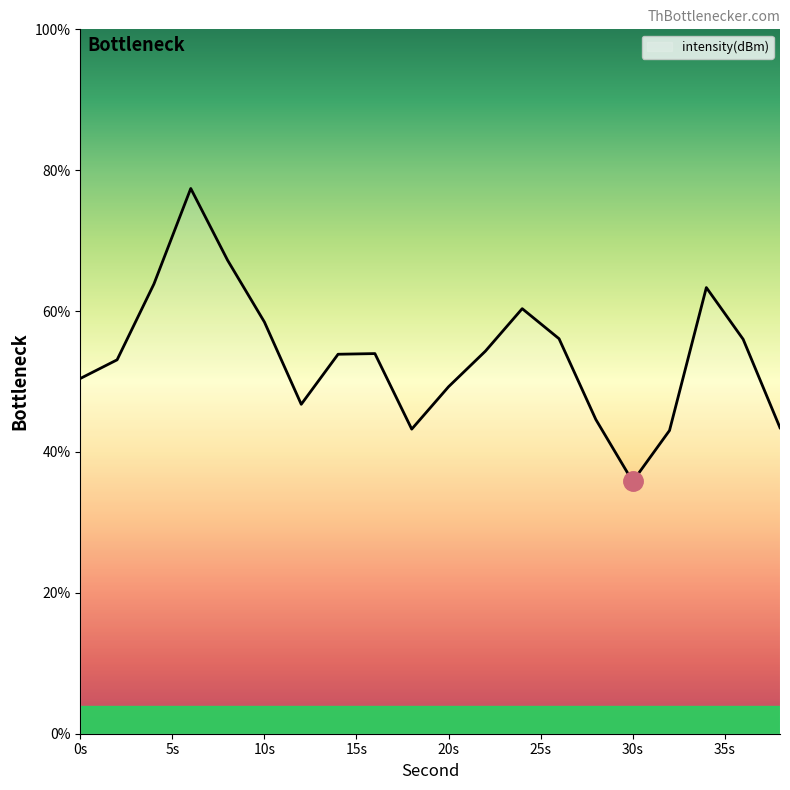

What is the minimum value shown in the chart?

35.8